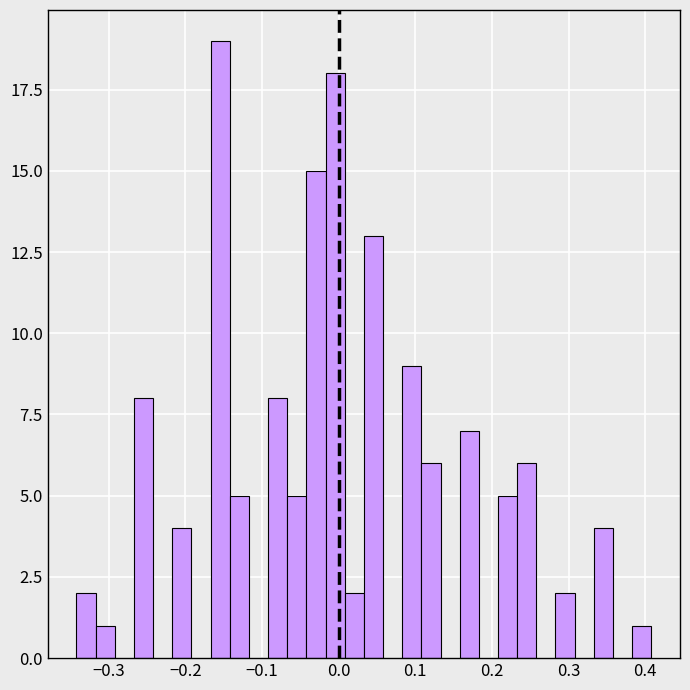

Around what value on the x-axis is the tallest bar? Give the approximate position of its centre, as read against the axis.

-0.15